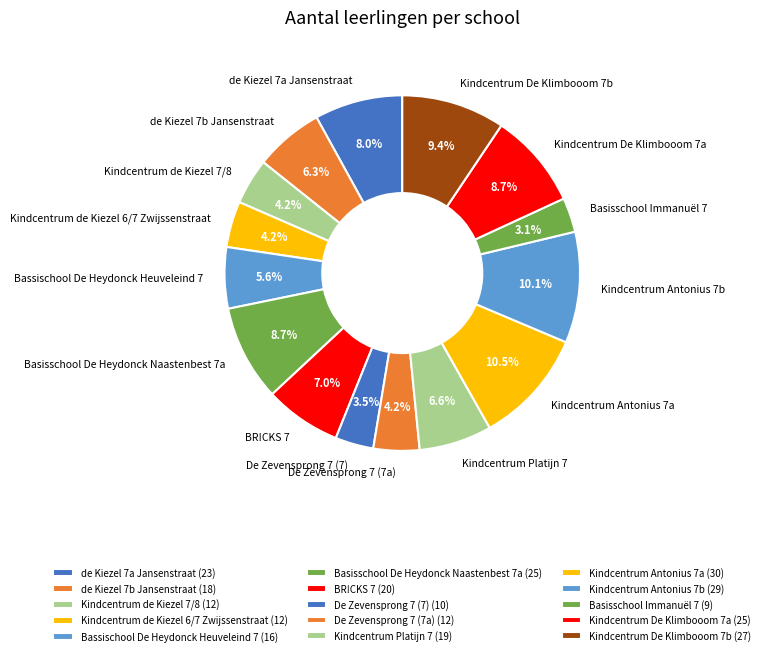

Between Kindcentrum De Klimbooom 7b and de Kiezel 7b Jansenstraat, which is larger?

Kindcentrum De Klimbooom 7b